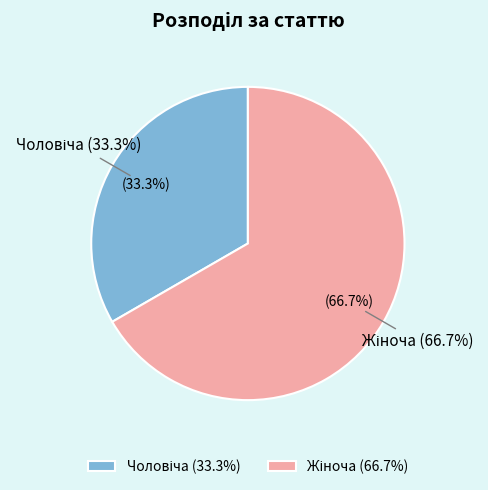

Is Жіноча the majority of the pie?

Yes